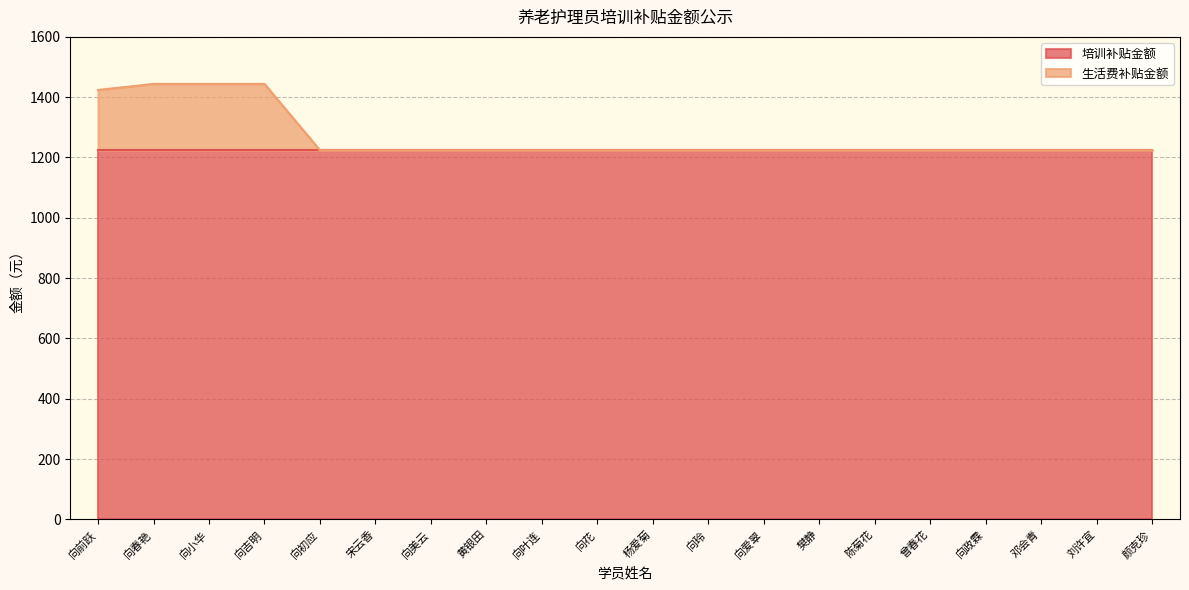

What is the greatest value displayed?

1444